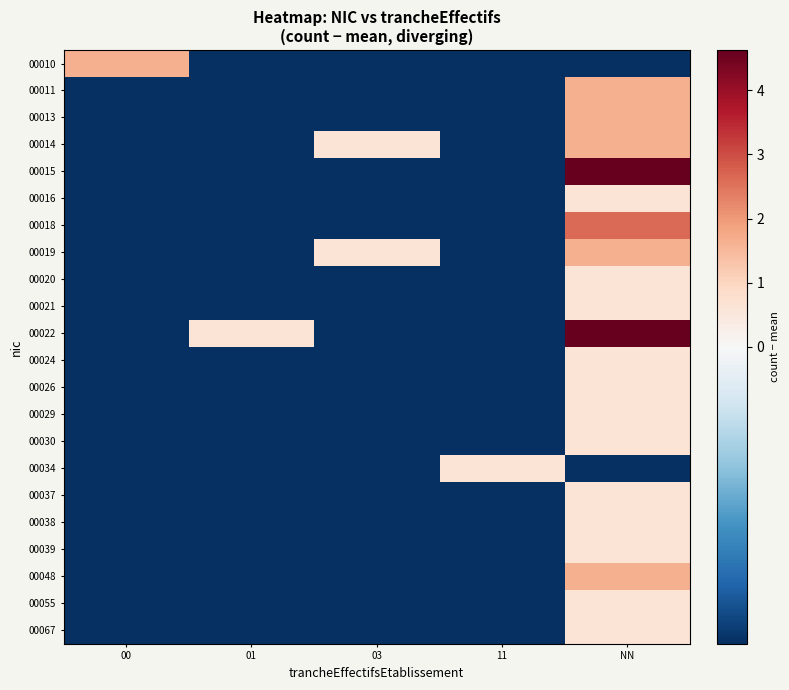

Reading left to right, extract all data points from this chart.

00010: 00=1.6	01=-0.4	03=-0.4	11=-0.4	NN=-0.4
00011: 00=-0.4	01=-0.4	03=-0.4	11=-0.4	NN=1.6
00013: 00=-0.4	01=-0.4	03=-0.4	11=-0.4	NN=1.6
00014: 00=-0.4	01=-0.4	03=0.6	11=-0.4	NN=1.6
00015: 00=-0.4	01=-0.4	03=-0.4	11=-0.4	NN=4.6
00016: 00=-0.4	01=-0.4	03=-0.4	11=-0.4	NN=0.6
00018: 00=-0.4	01=-0.4	03=-0.4	11=-0.4	NN=2.6
00019: 00=-0.4	01=-0.4	03=0.6	11=-0.4	NN=1.6
00020: 00=-0.4	01=-0.4	03=-0.4	11=-0.4	NN=0.6
00021: 00=-0.4	01=-0.4	03=-0.4	11=-0.4	NN=0.6
00022: 00=-0.4	01=0.6	03=-0.4	11=-0.4	NN=4.6
00024: 00=-0.4	01=-0.4	03=-0.4	11=-0.4	NN=0.6
00026: 00=-0.4	01=-0.4	03=-0.4	11=-0.4	NN=0.6
00029: 00=-0.4	01=-0.4	03=-0.4	11=-0.4	NN=0.6
00030: 00=-0.4	01=-0.4	03=-0.4	11=-0.4	NN=0.6
00034: 00=-0.4	01=-0.4	03=-0.4	11=0.6	NN=-0.4
00037: 00=-0.4	01=-0.4	03=-0.4	11=-0.4	NN=0.6
00038: 00=-0.4	01=-0.4	03=-0.4	11=-0.4	NN=0.6
00039: 00=-0.4	01=-0.4	03=-0.4	11=-0.4	NN=0.6
00048: 00=-0.4	01=-0.4	03=-0.4	11=-0.4	NN=1.6
00055: 00=-0.4	01=-0.4	03=-0.4	11=-0.4	NN=0.6
00067: 00=-0.4	01=-0.4	03=-0.4	11=-0.4	NN=0.6